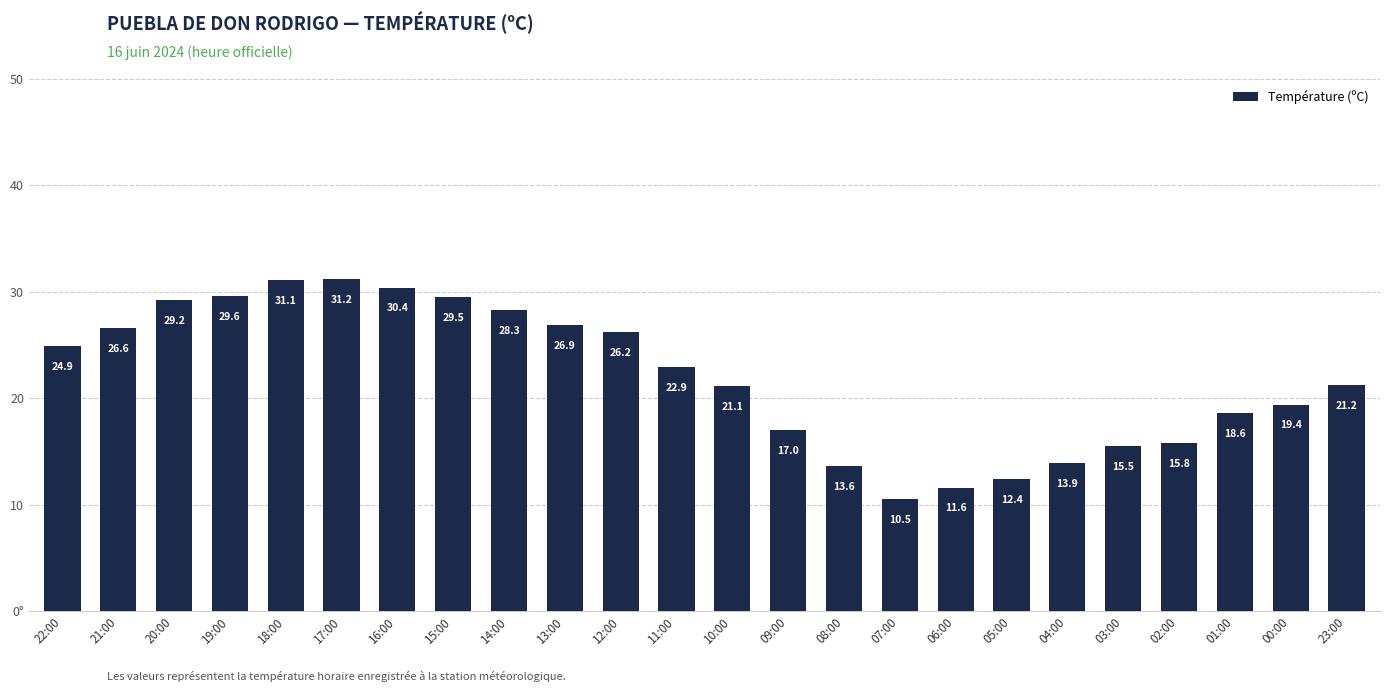

Does the chart contain any negative values?

No